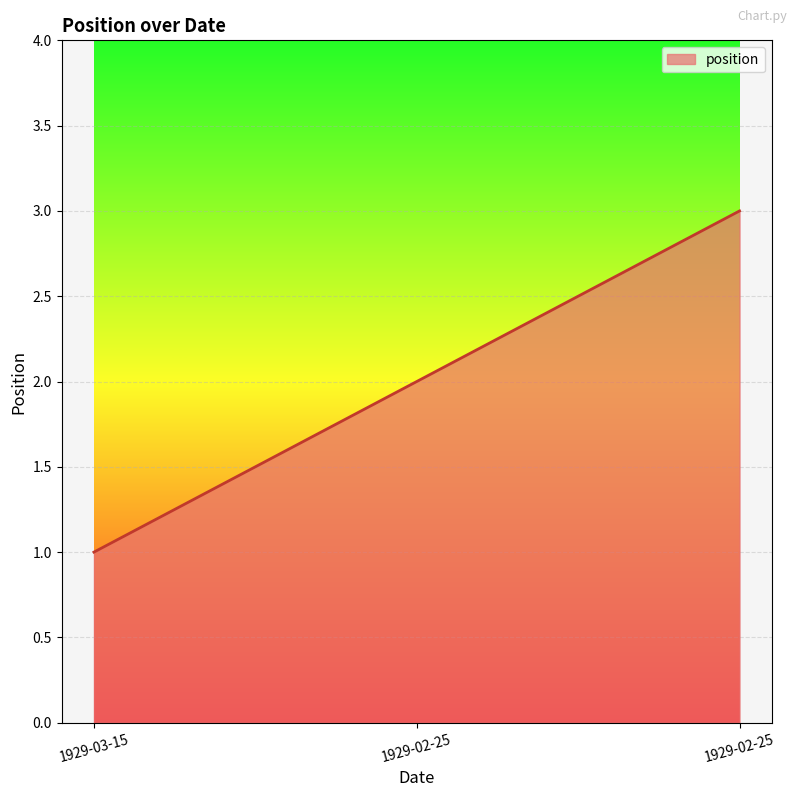

What is the change in value from 1929-03-15 to 1929-02-25?

+2